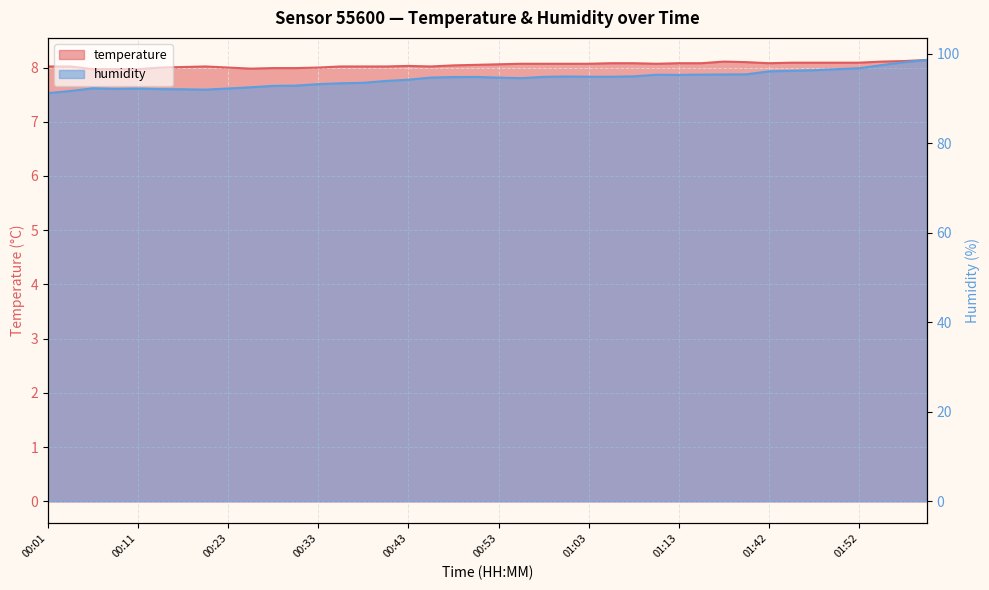

True or false: humidity and temperature intersect in this chart.

False